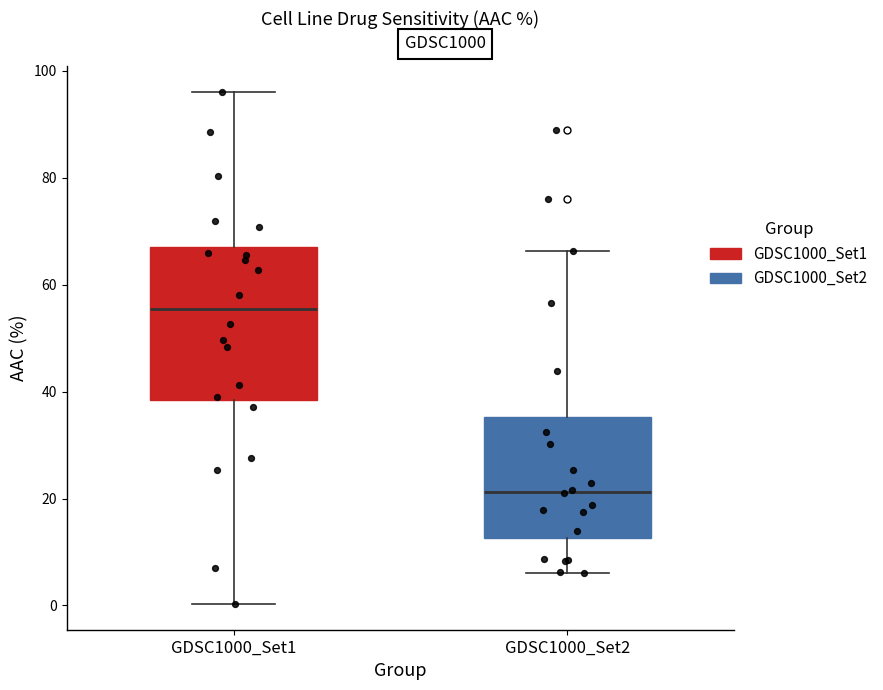

Which box's median line is the lowest?

GDSC1000_Set2